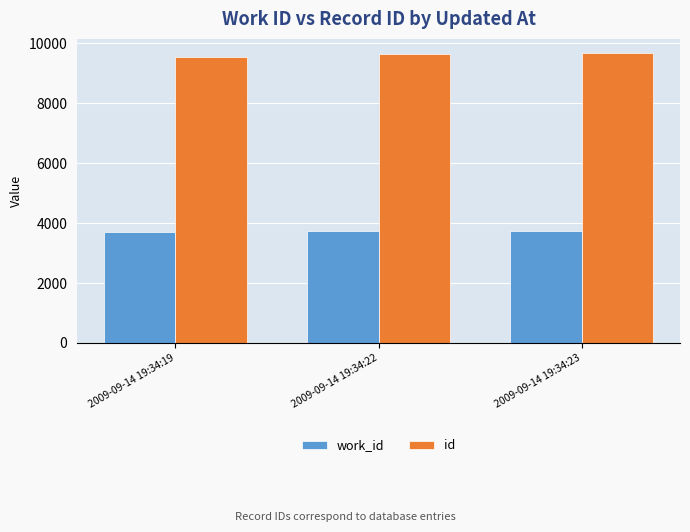

What is the total value across all series at 2009-09-14 19:34:23?

13416